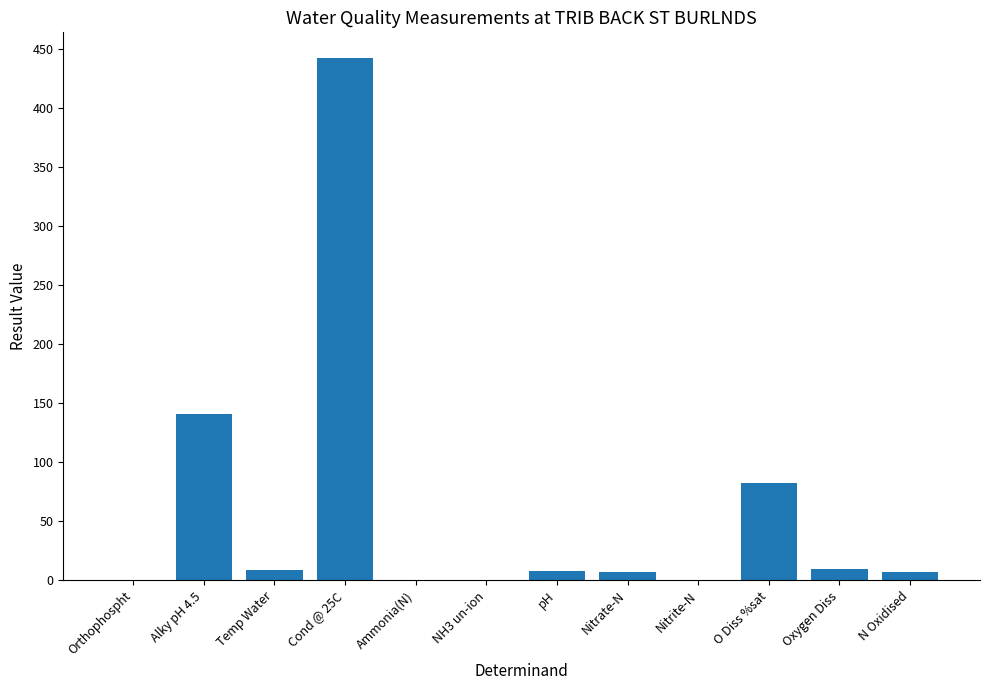

At which label is the value closest to 221?

Alky pH 4.5